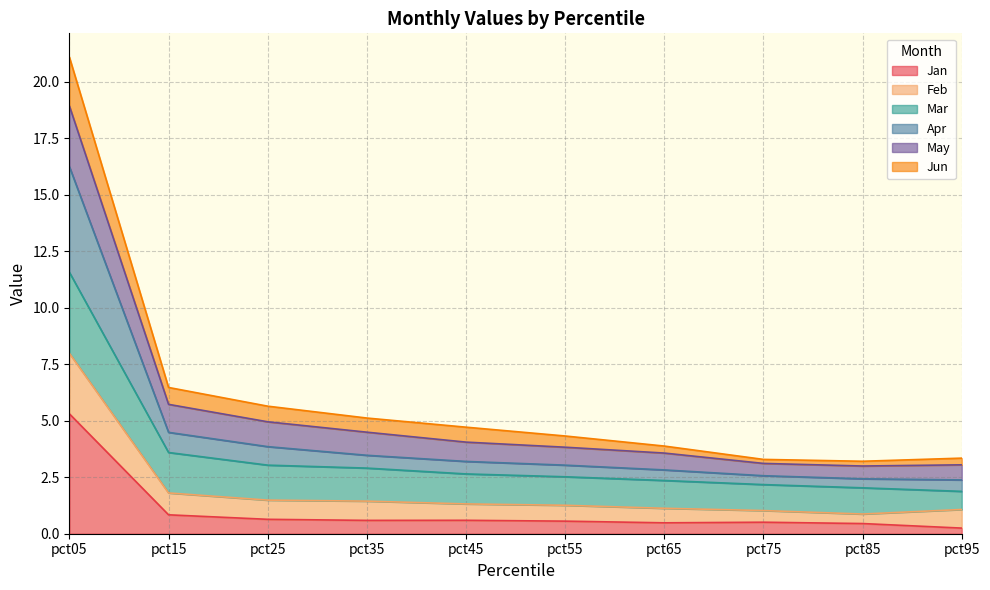

At which category does Feb reach its first local valley?

pct85